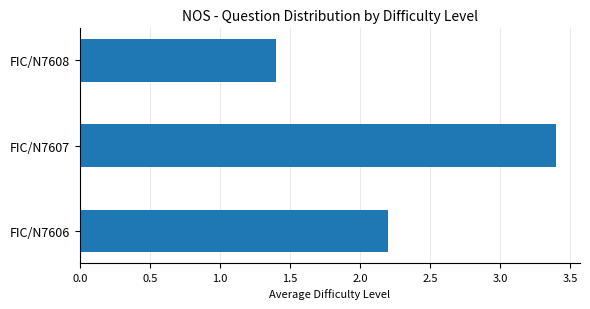

Count the values in the range 1 to 3.

2